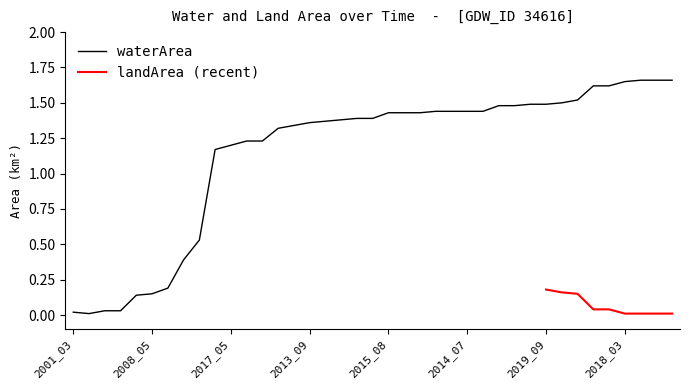

At which category does the data reach its first local valley?

2002_06